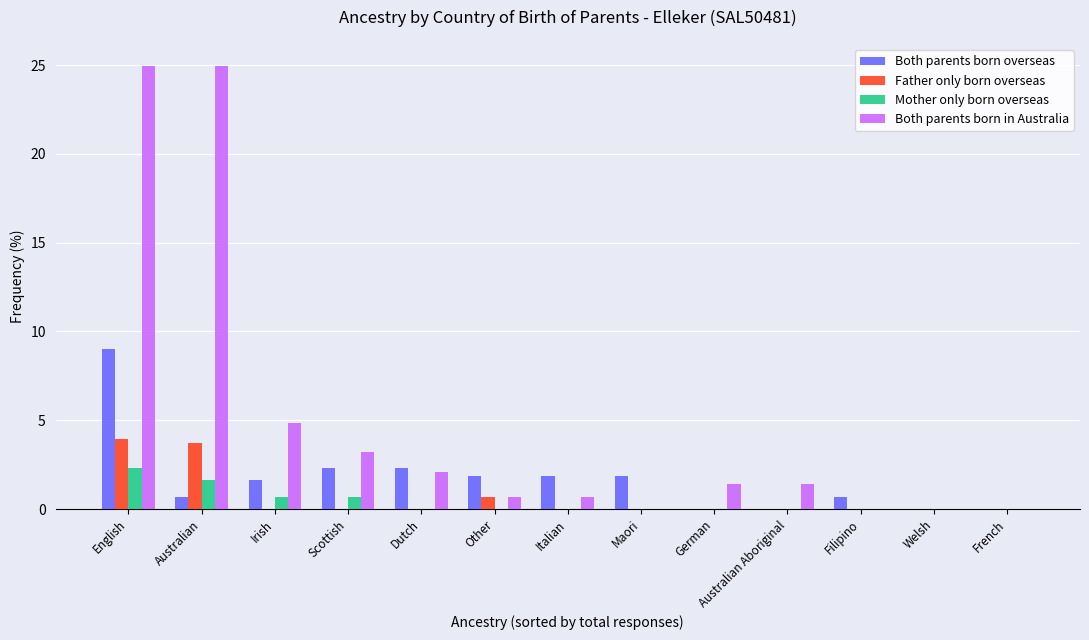

Where is Both parents born in Australia nearest to the value 12?

Irish